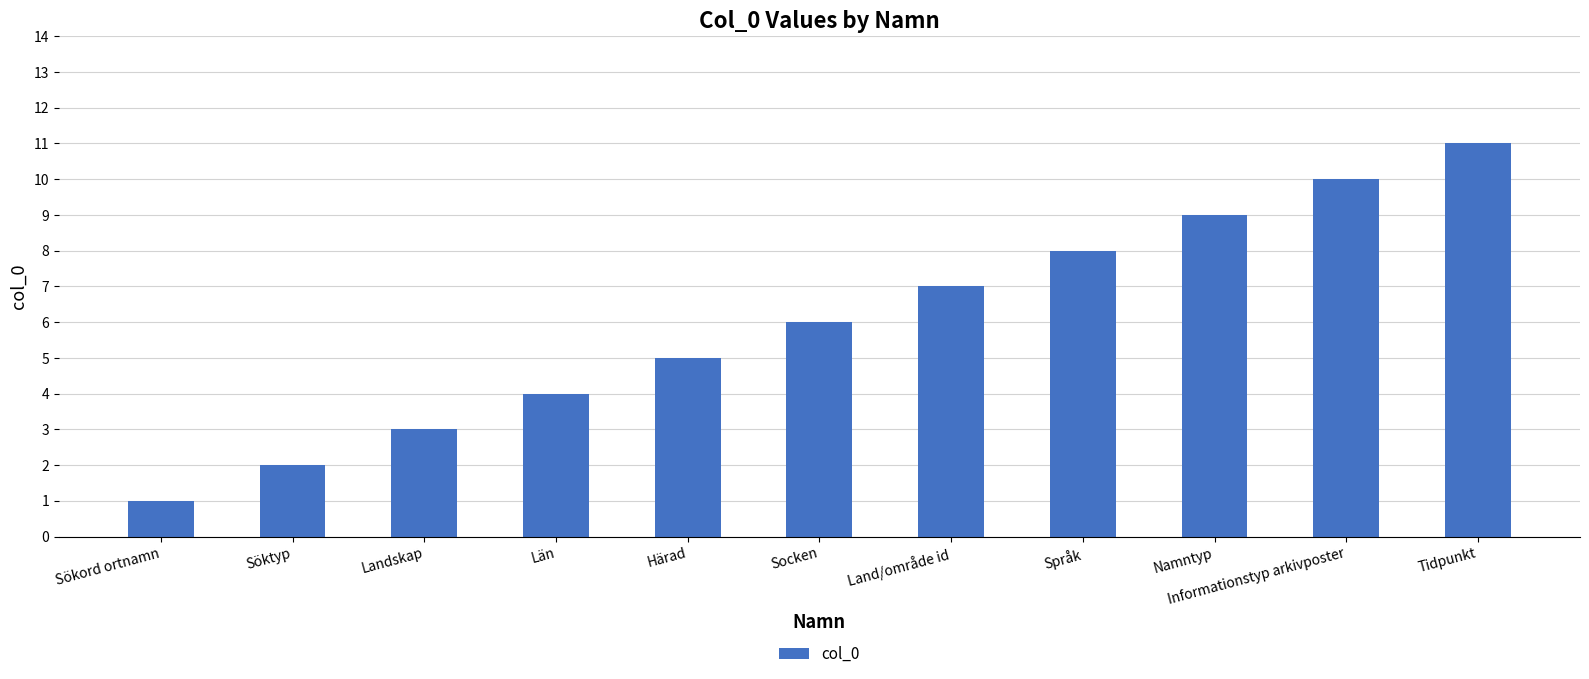

Which has a higher value, Sökord ortnamn or Tidpunkt?

Tidpunkt